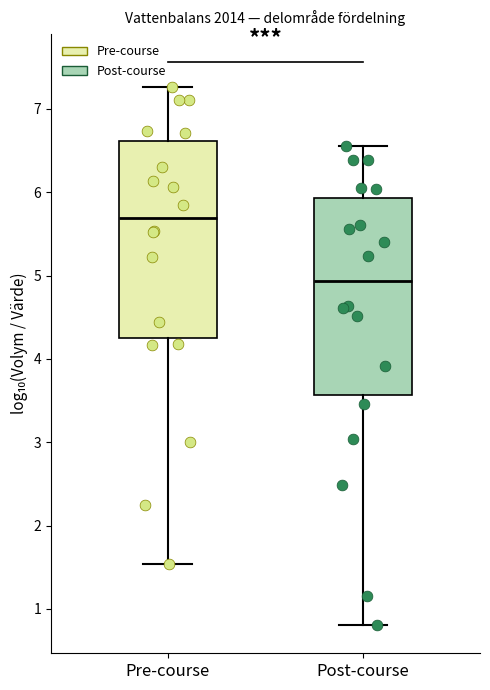

Reading left to right, read every box against the y-axis: the position of its median line, the range the box covers, and the ends of its whiskers. The values are not printed on the chart, so give them approximately, as read against the axis.

Pre-course: median 5.7, box 4.2 to 6.6, whiskers 1.5 to 7.3
Post-course: median 4.9, box 3.6 to 5.9, whiskers 0.8 to 6.6